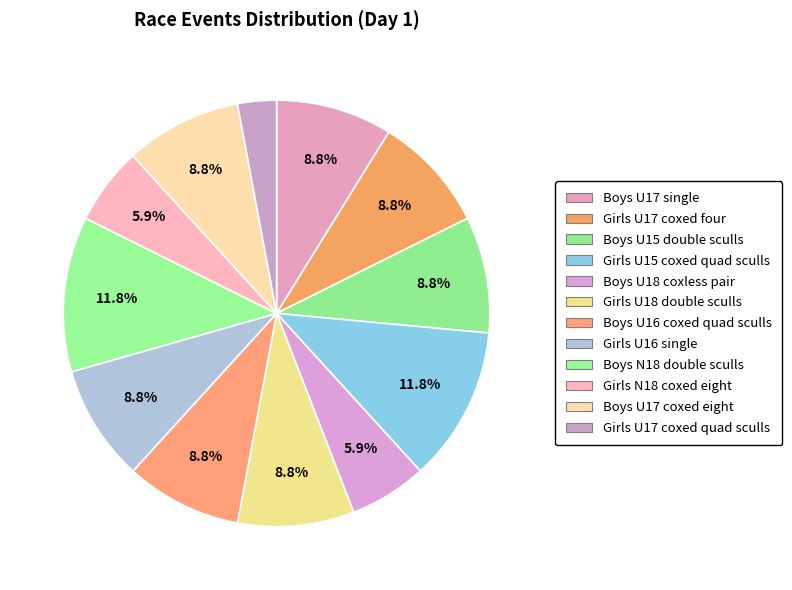

Does Boys U15 double sculls account for over 50% of the chart?

No